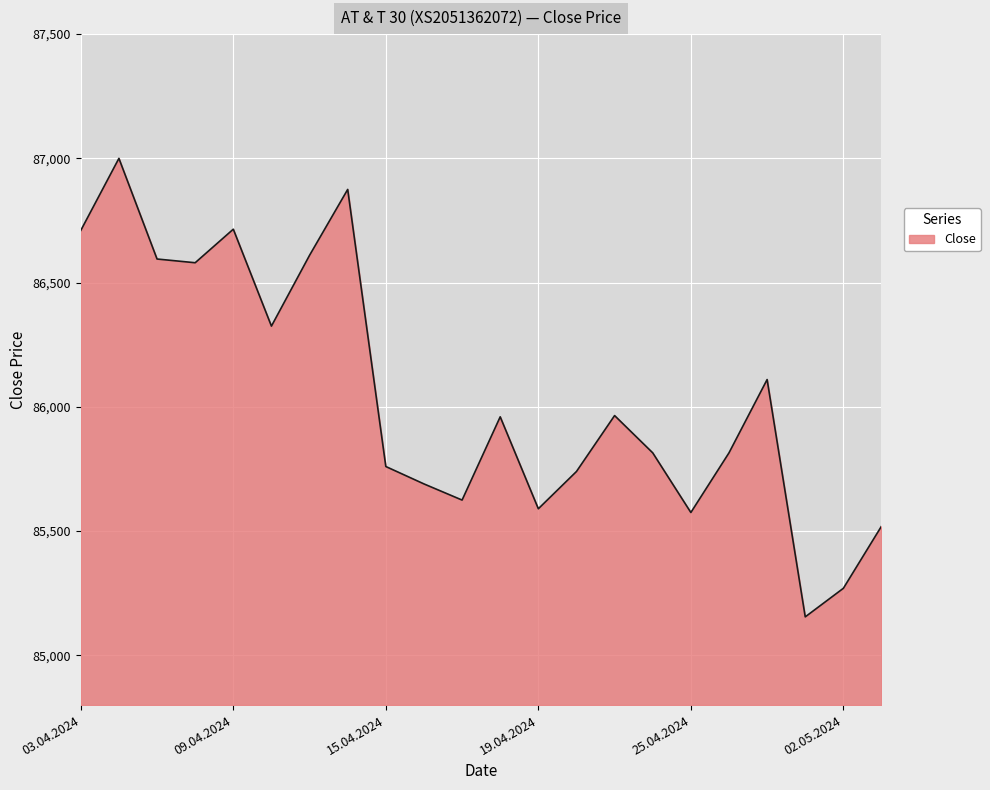

What is the sum of all values?

1893000